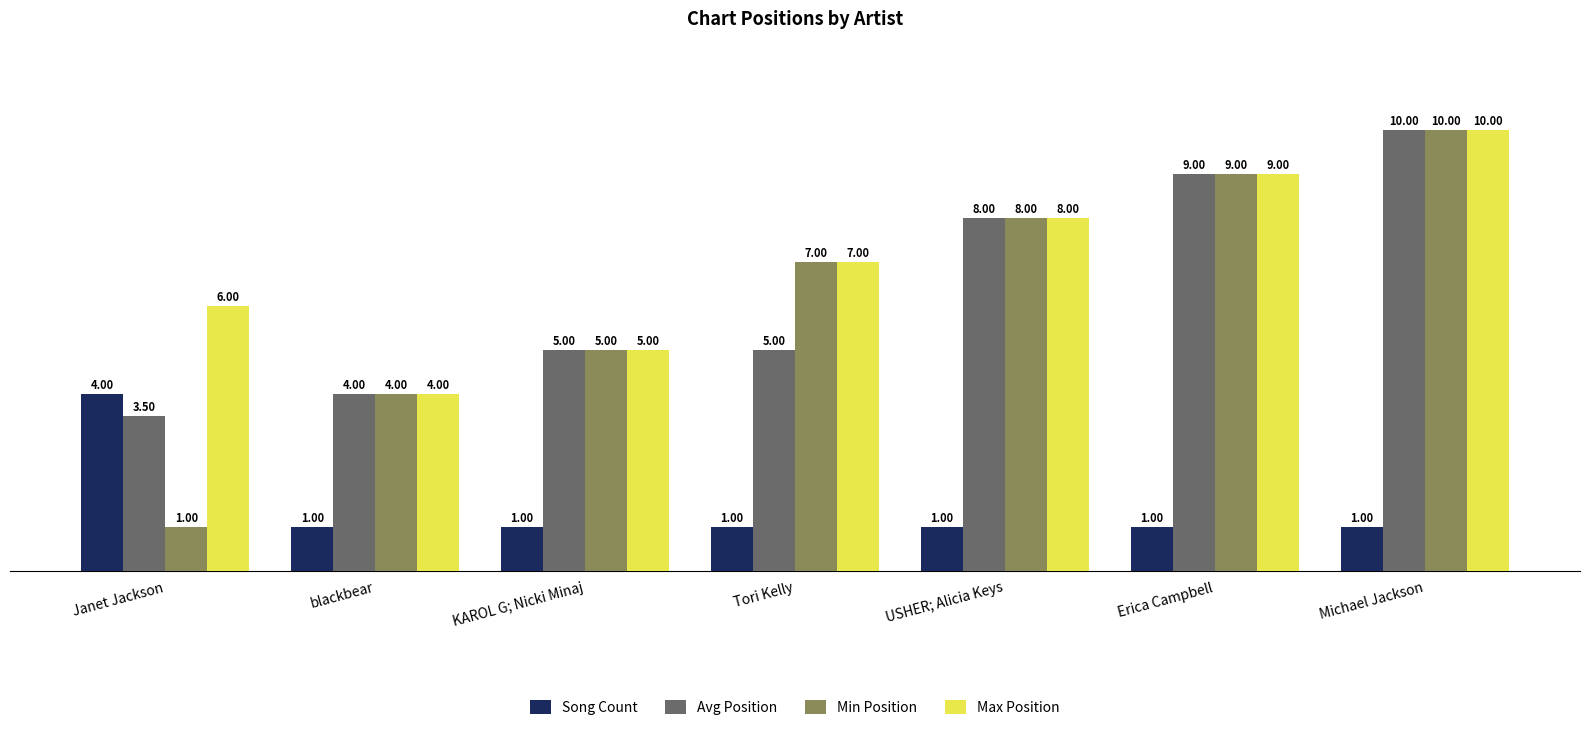

At which label does Max Position reach its peak?

Michael Jackson